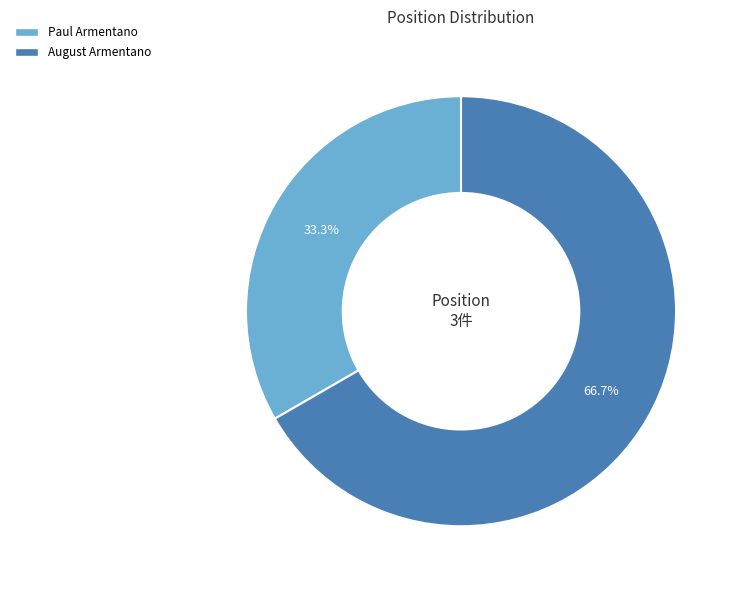

Approximately how many times larger is the value at Paul Armentano compared to August Armentano?

0.5